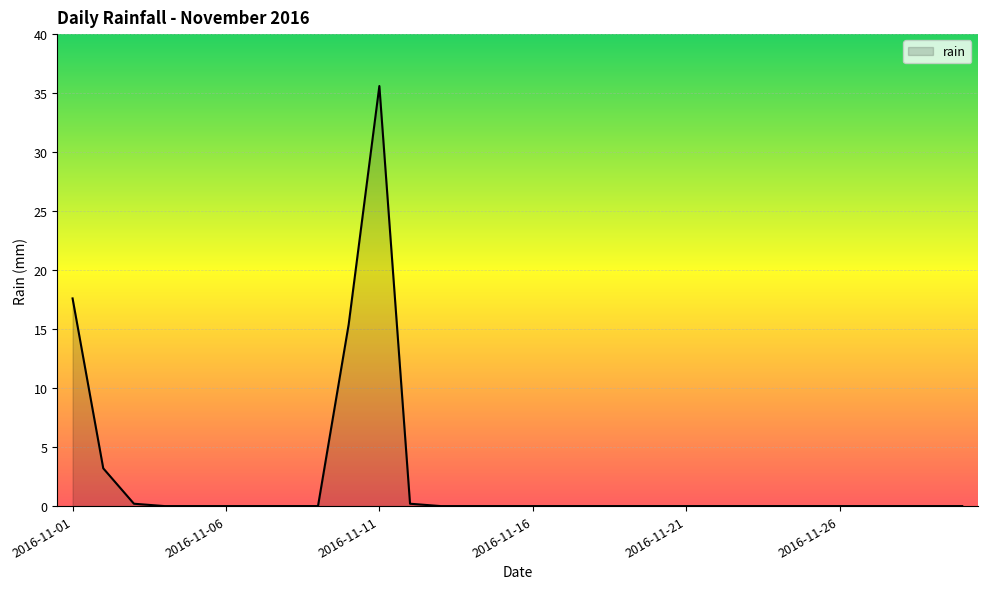

What is the maximum value shown in the chart?

35.6